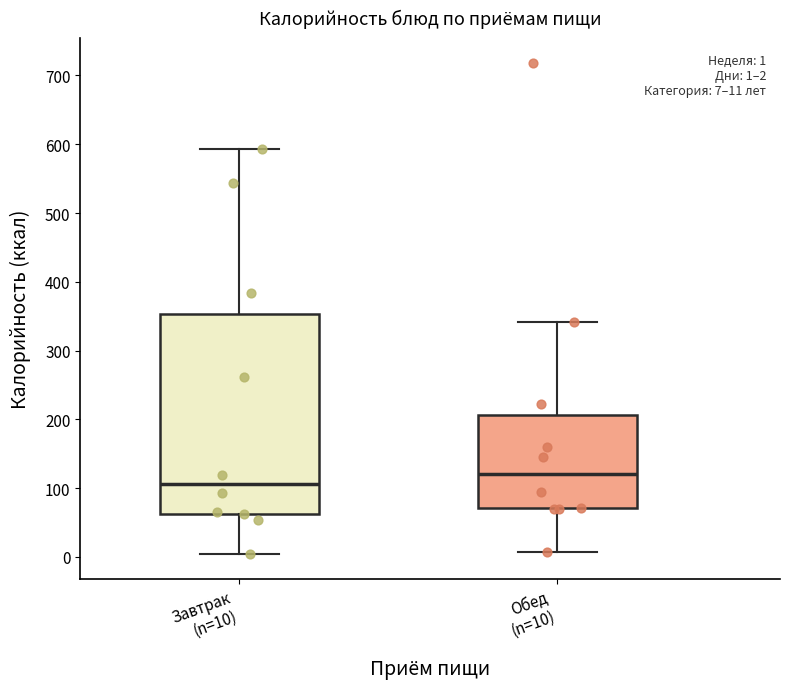

Which box has the lowest median line?

Завтрак (n=10)